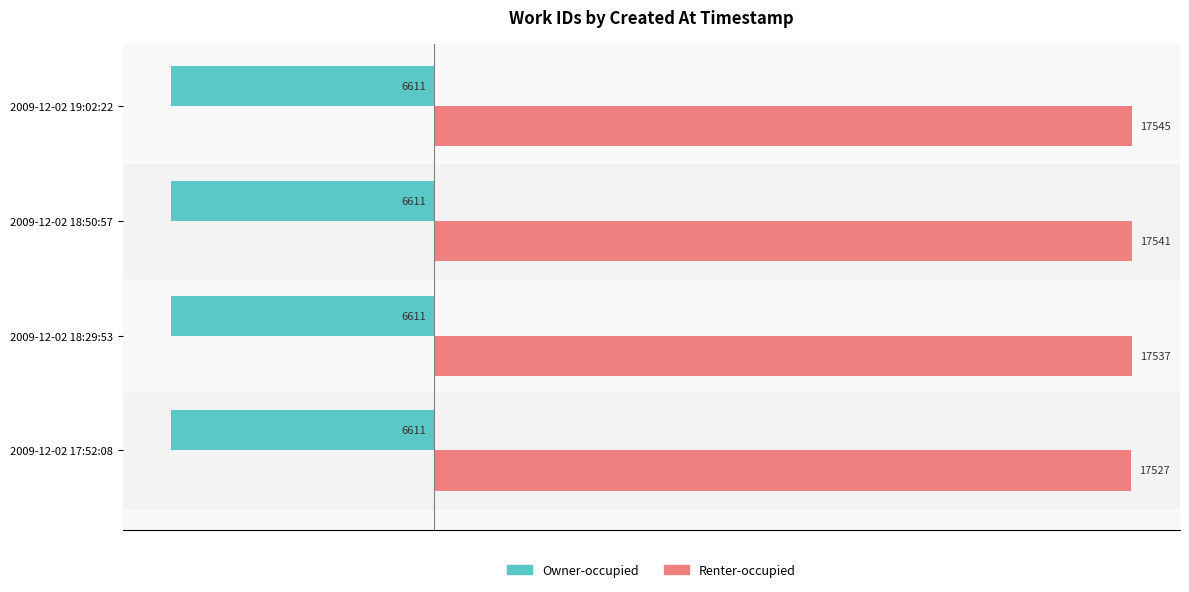

Which series has the largest total across all categories?

Renter-occupied